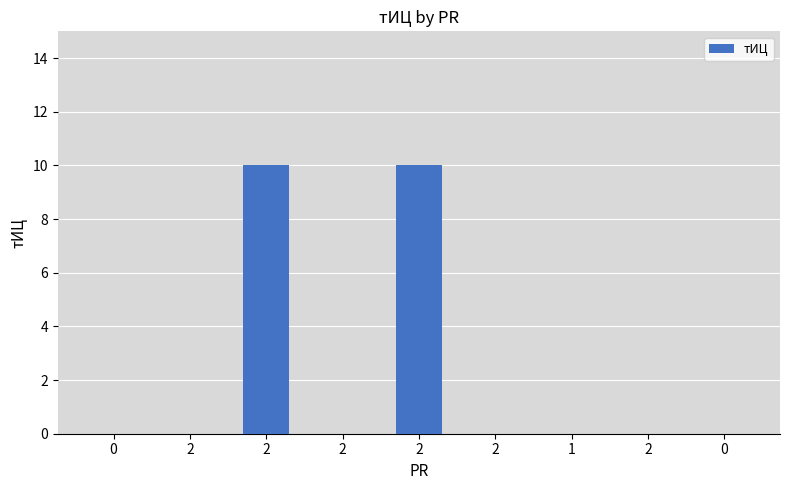

What is the difference between the maximum and minimum values?

10